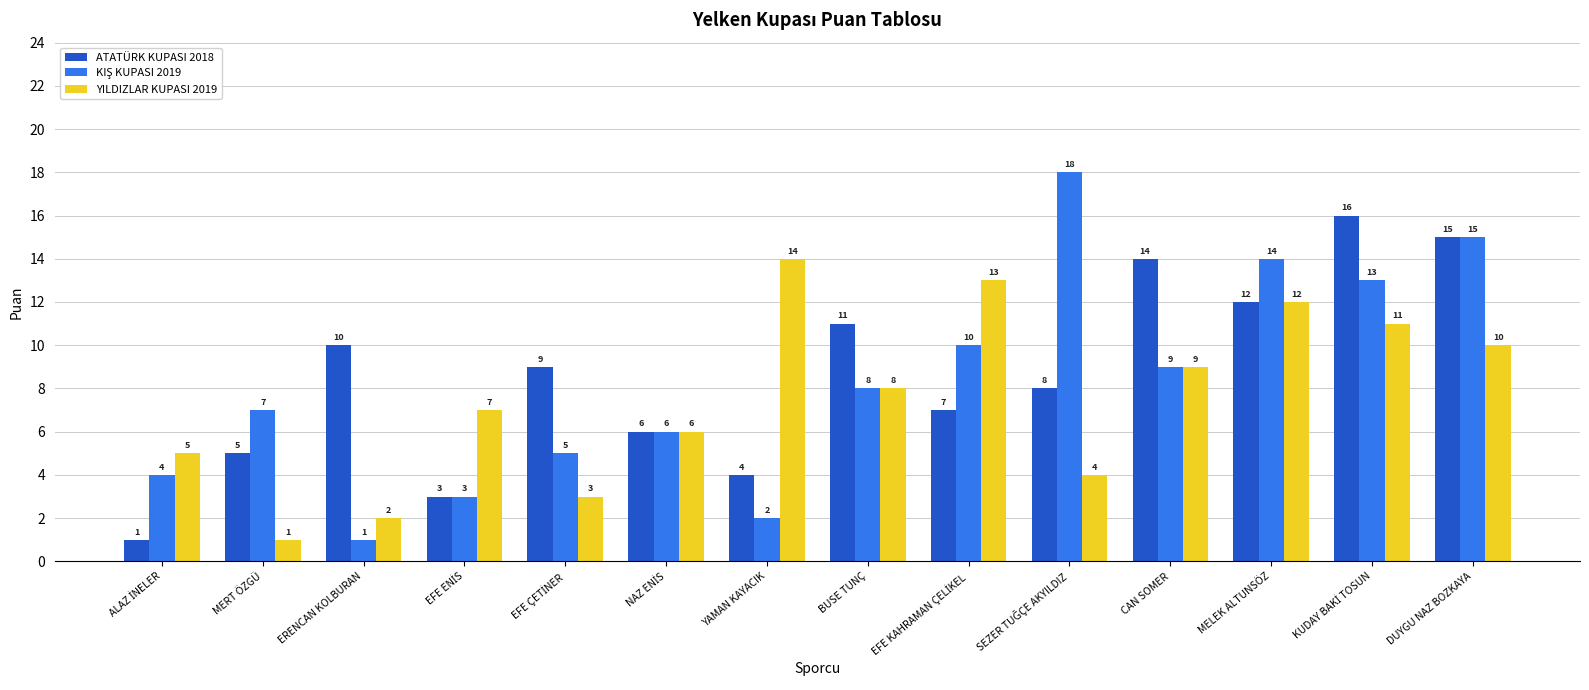

What is the sum of all YILDIZLAR KUPASI 2019 values?

105